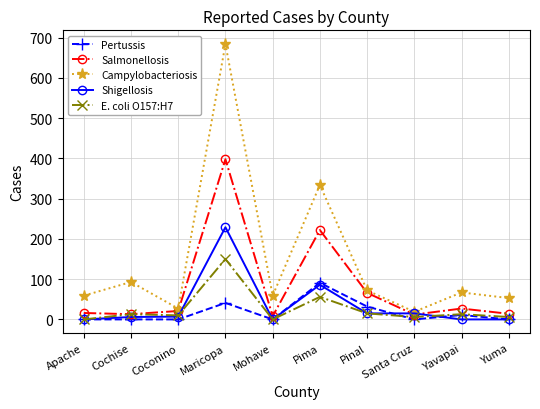

What is the value of the Salmonellosis point at the 4th from the left?

398